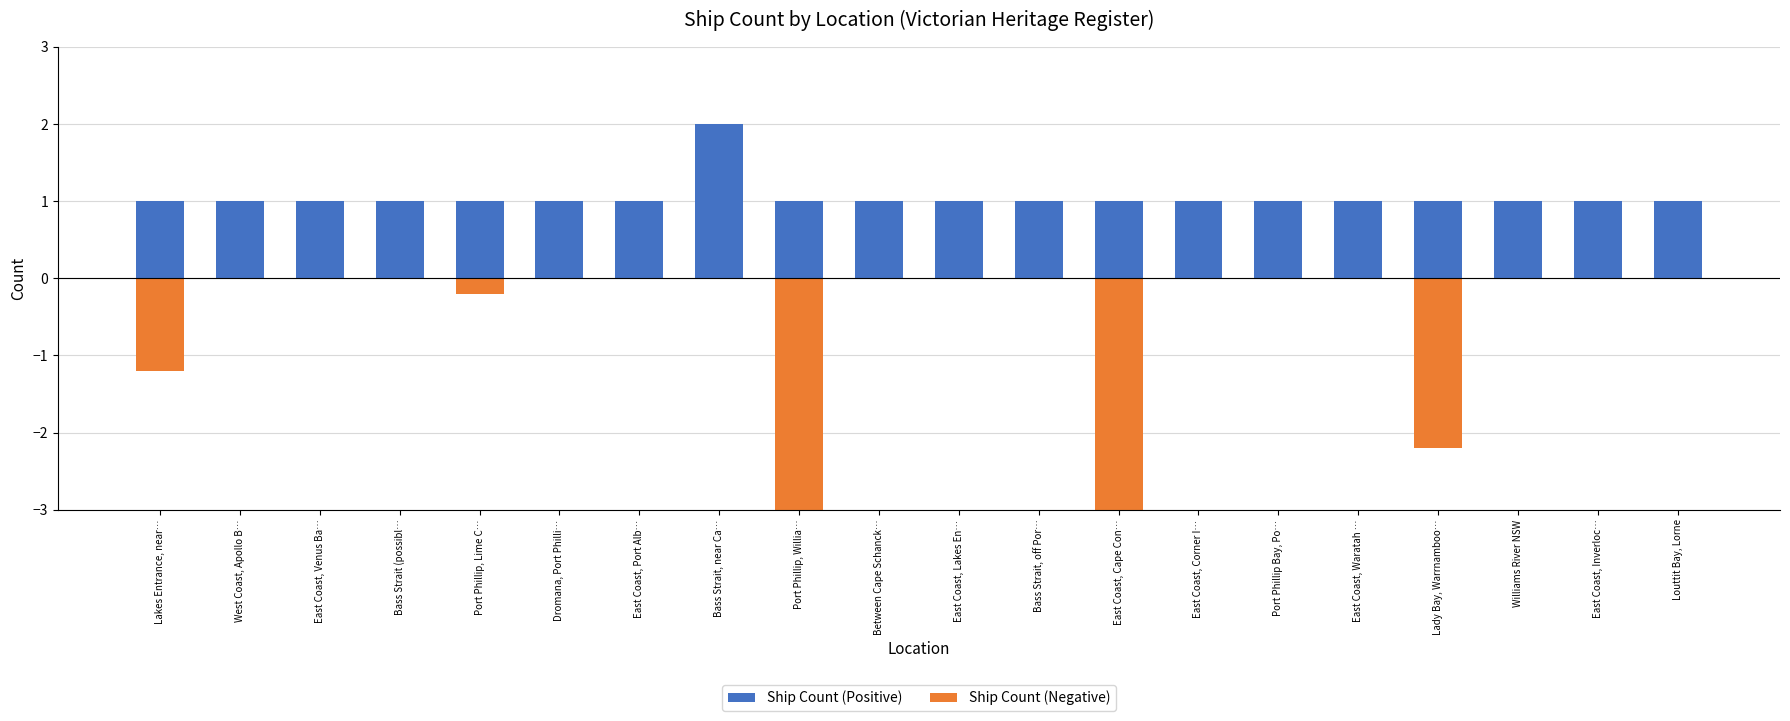

Between Bass Strait (possibl… and East Coast, Cape Con…, which is larger?

Bass Strait (possibl…